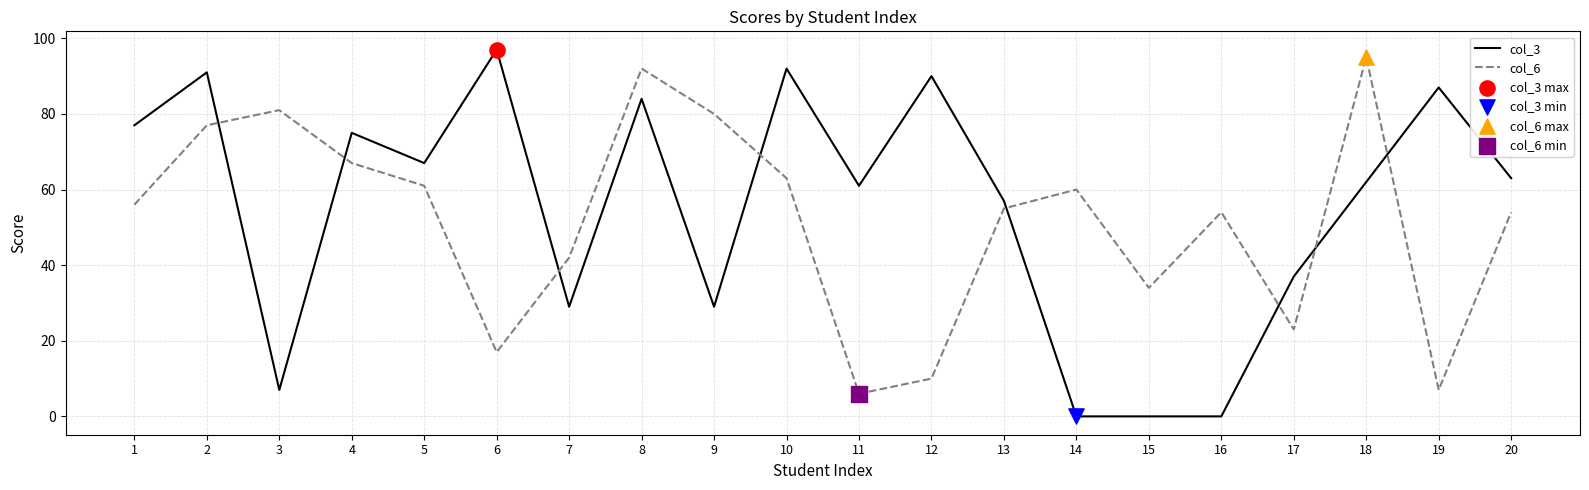

What is the difference between the maximum and minimum values in the col_3 series?

97